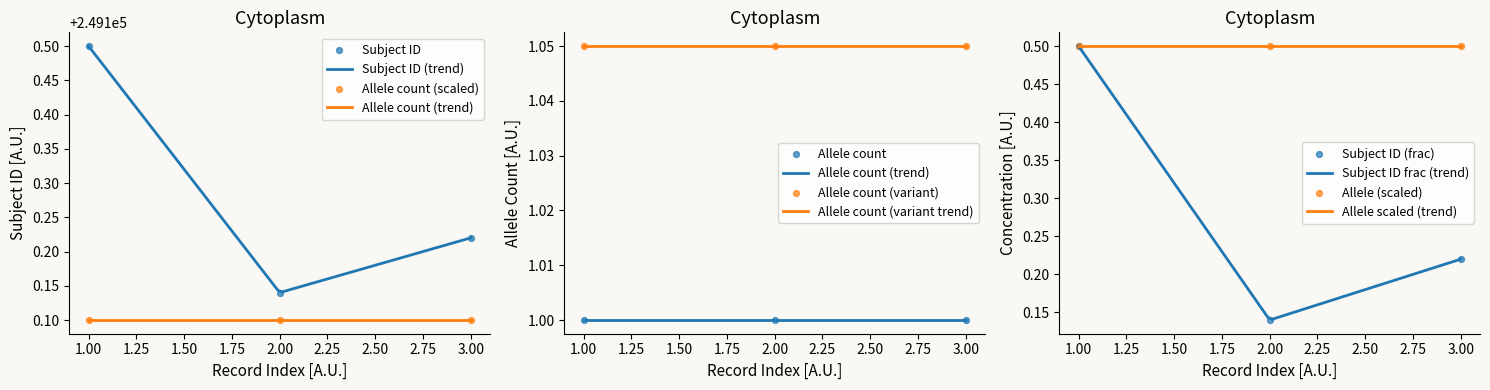

Between 2.00 and 1.00, which is larger?

1.00